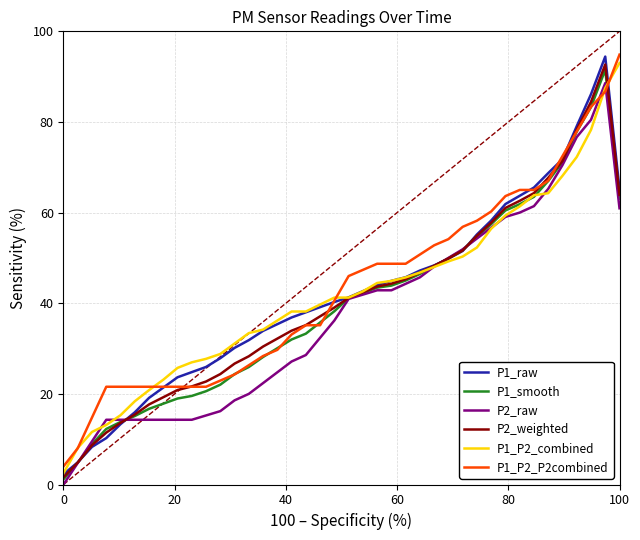

What is the highest value of the P1_P2_P2combined series?

94.9